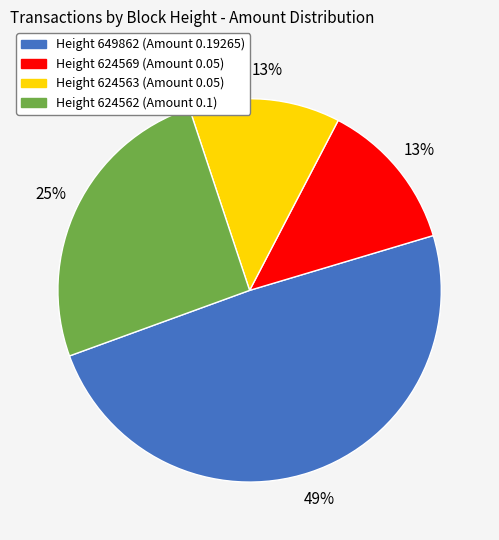

To the nearest percent, what portion does Height 624569 (Amount 0.05) represent?

13%